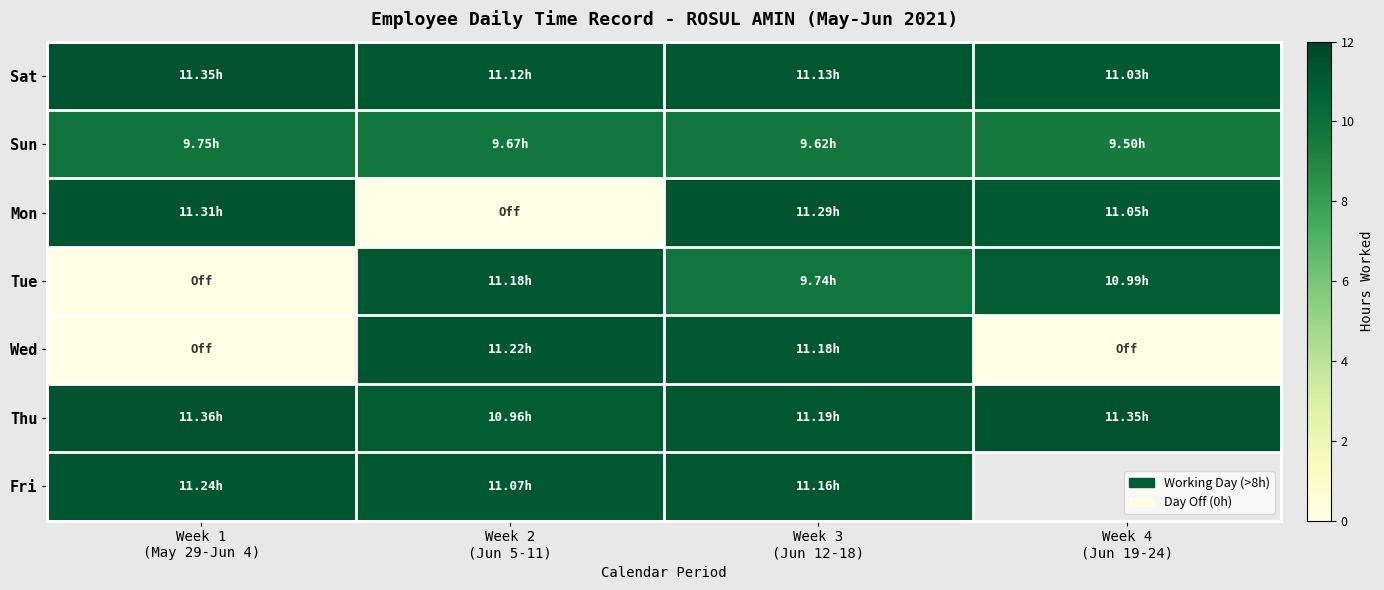

Which series has the largest range (max minus min)?

Mon